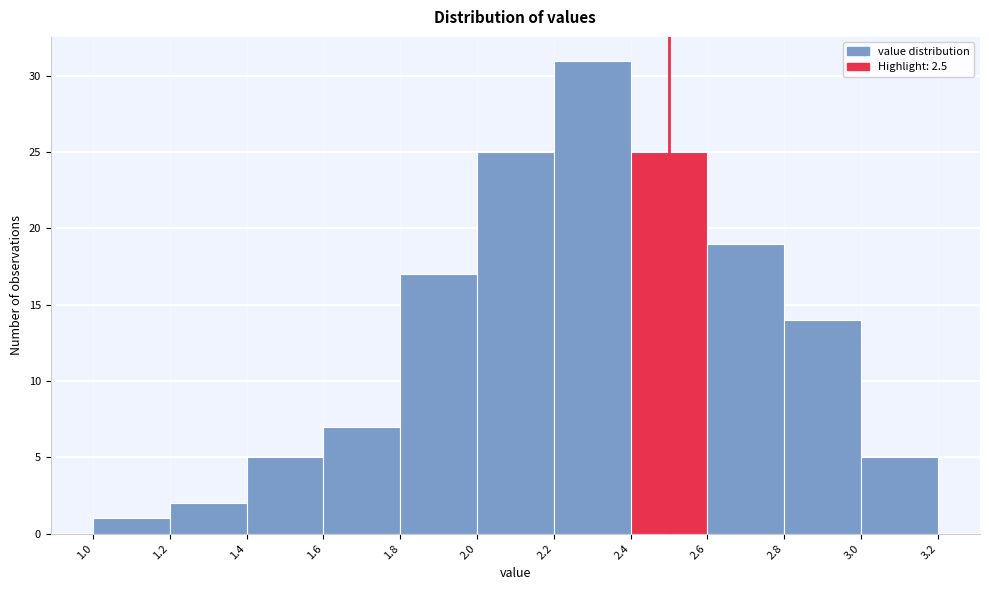

Reading left to right, list every bar in this chart as the range it spans on the x-axis followed by its height. The values are not printed on the chart, so give them approximately, as read against the axis.

1.0 to 1.2: 1
1.2 to 1.4: 2
1.4 to 1.6: 5
1.6 to 1.8: 7
1.8 to 2.0: 17
2.0 to 2.2: 25
2.2 to 2.4: 31
2.4 to 2.6: 25
2.6 to 2.8: 19
2.8 to 3.0: 14
3.0 to 3.2: 5